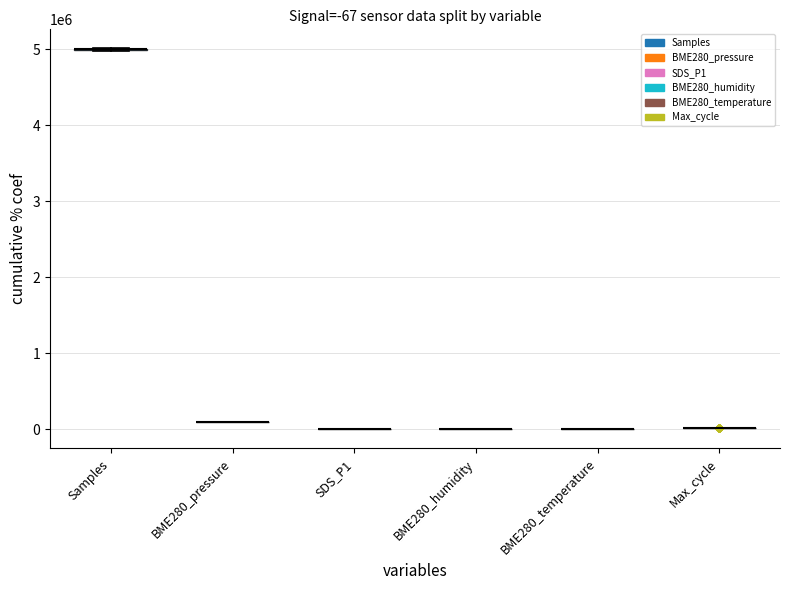

At which label does BME280_humidity first exceed 58?

Samples